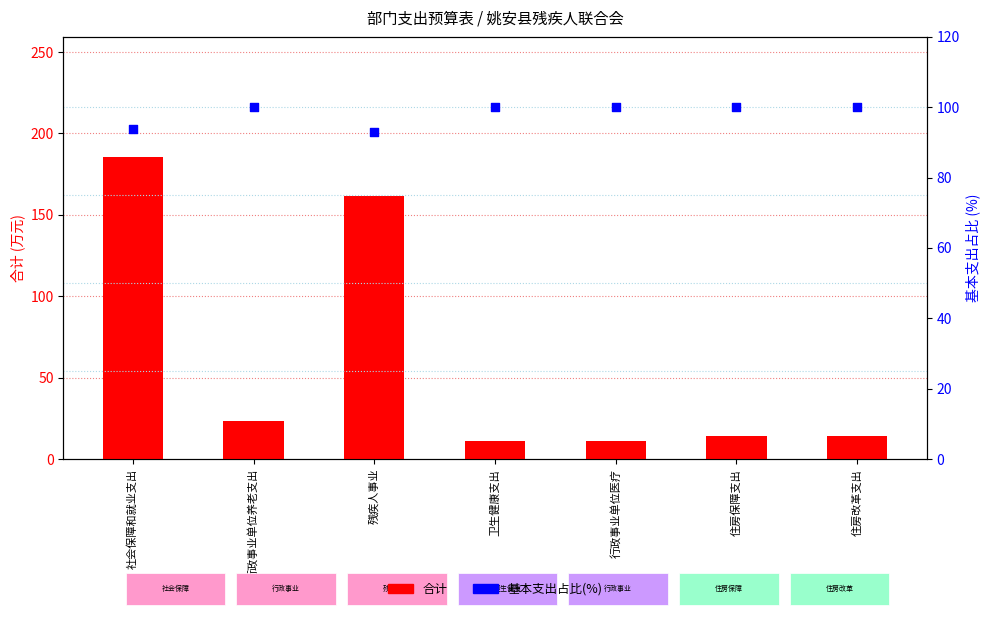

What is the total value across all series at 住房保障支出?

114.0